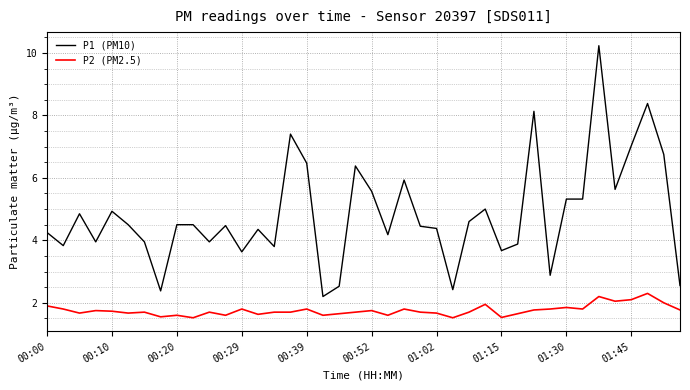

Rank the series by their average value, from lowest to highest.

P2 (PM2.5), P1 (PM10)